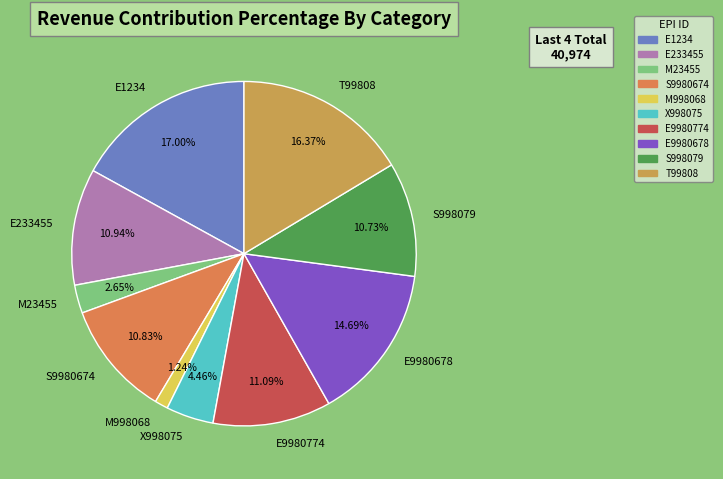

Which slice is the largest?

E1234